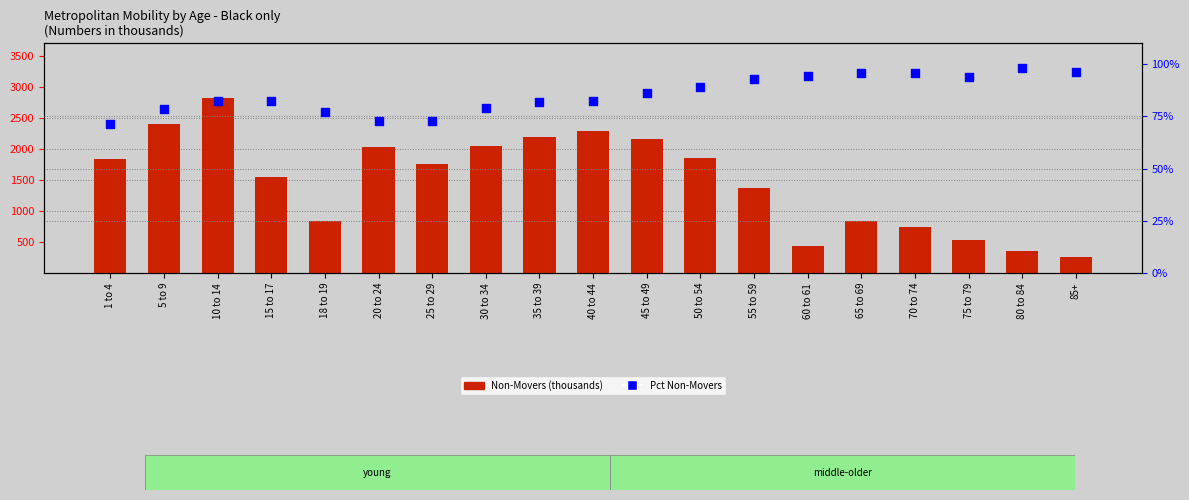

Which series has the largest total across all categories?

Non-Movers